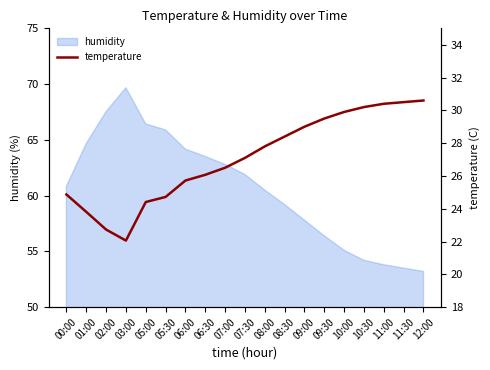

What value does the data have at 05:30?

24.7